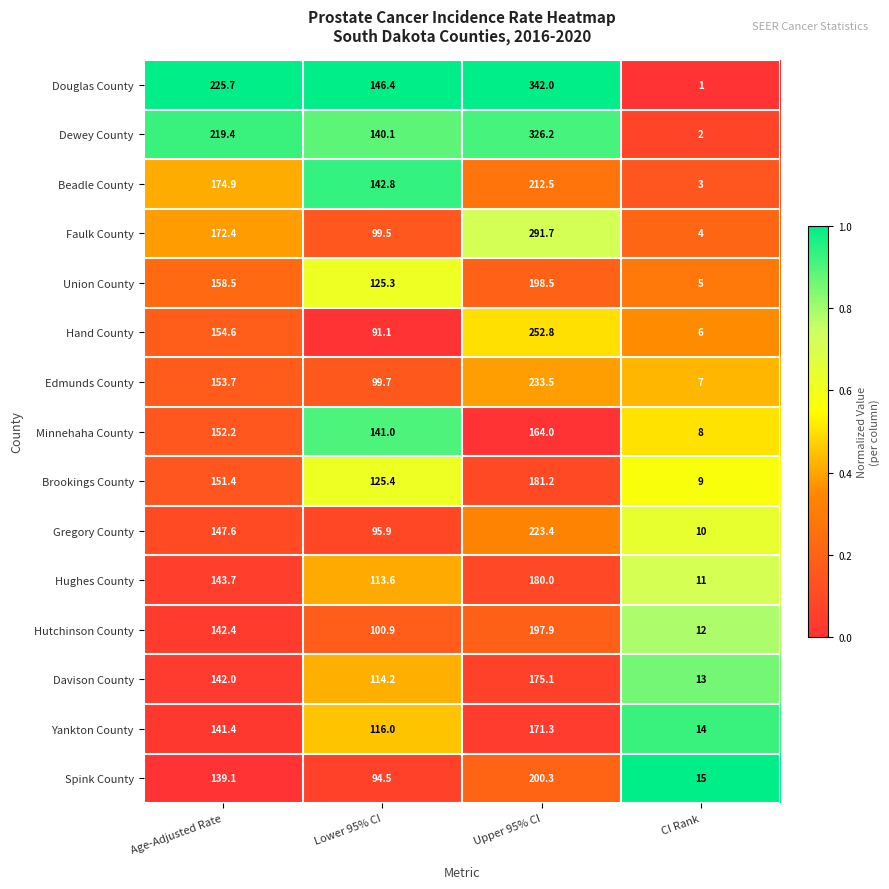

Which series has the largest total across all categories?

Douglas County